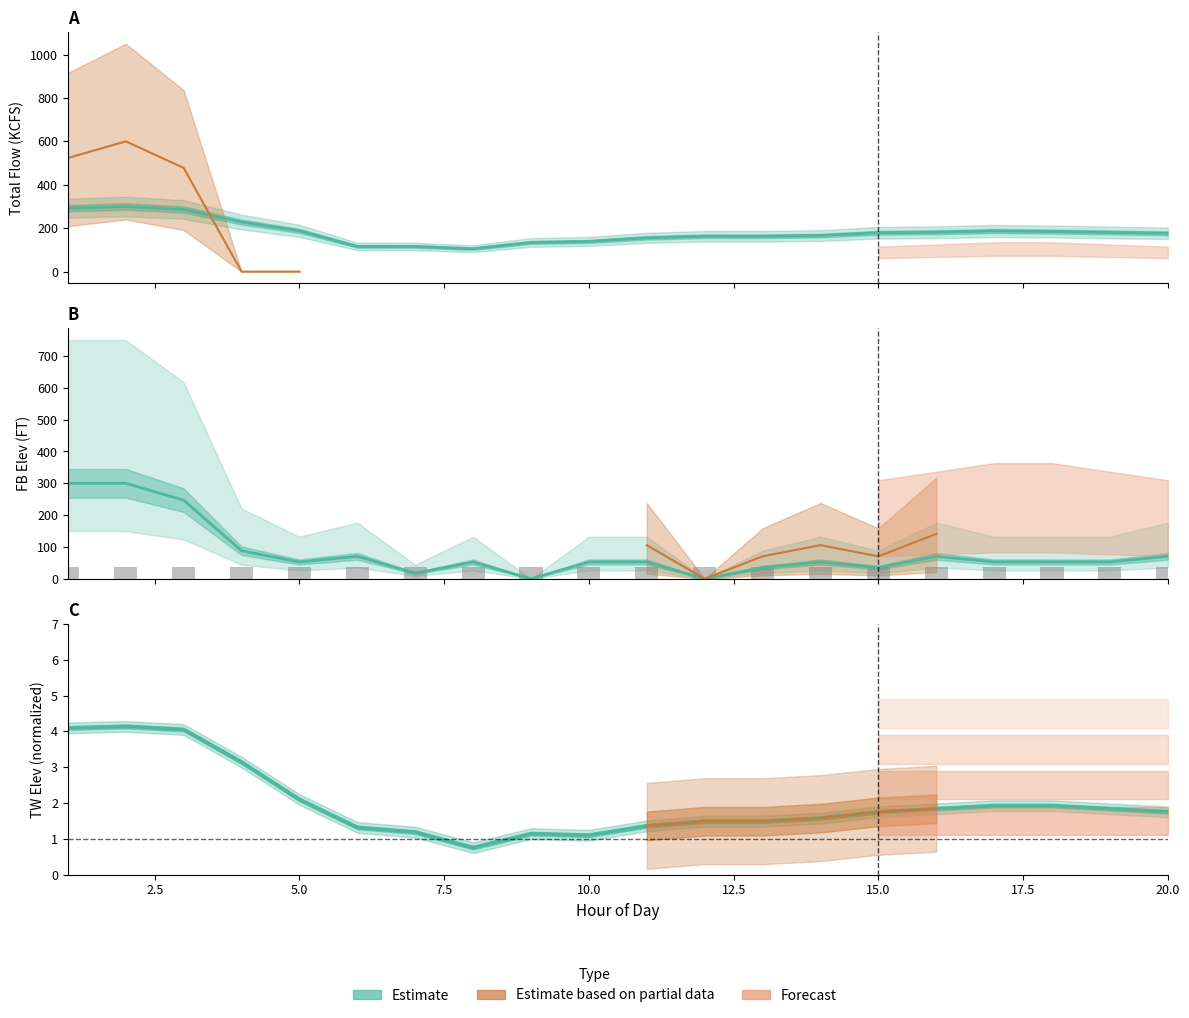

Which category has the lowest value across all series?

9